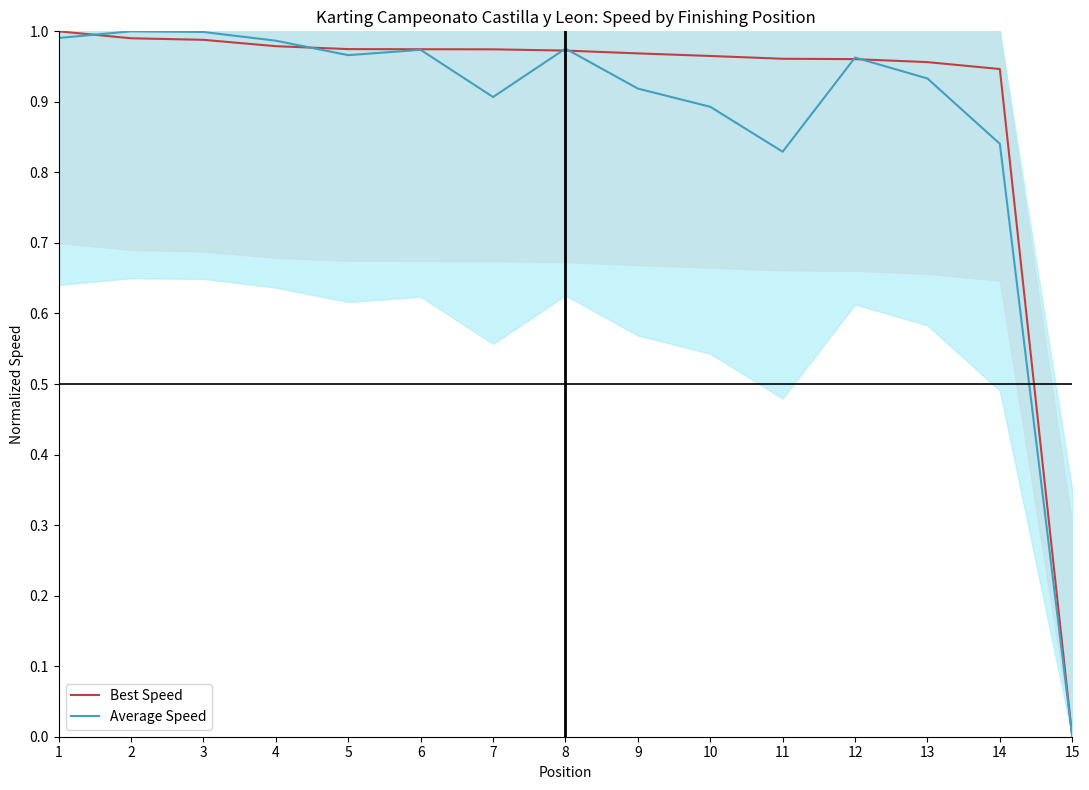

Between which two adjacent categories do Average Speed and Best Speed first intersect?

1 and 2